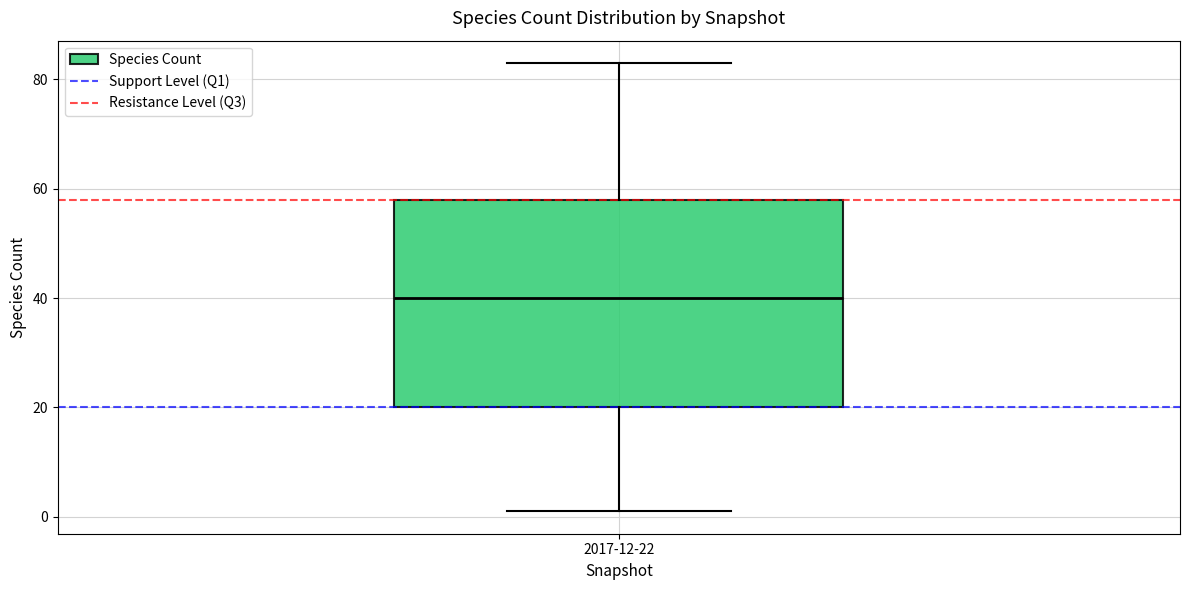

Transcribe this box plot: give where the median line is, the range the box spans, and where the two whiskers end, as read against the y-axis. The values are not printed on the chart, so give them approximately, as read against the axis.

median 40, box 20 to 58, whiskers 2 to 84